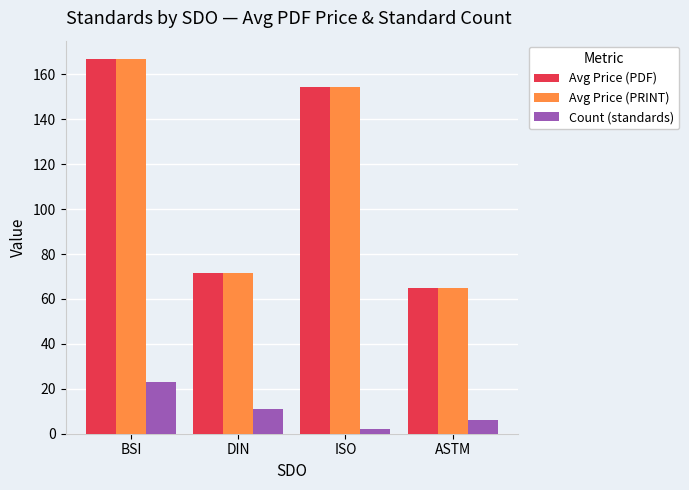

Which series changed the most between BSI and ISO?

Count (standards)